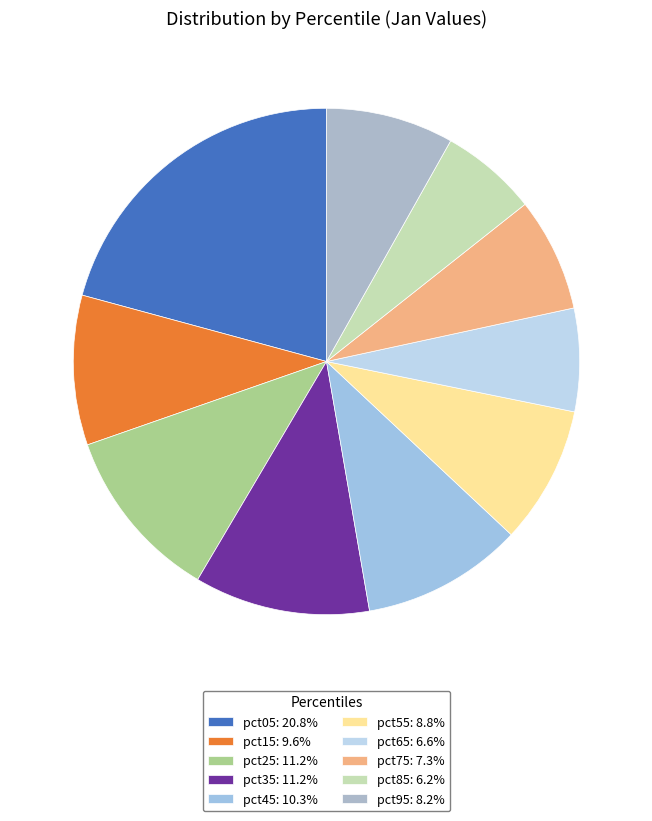

How many slices are in this pie chart?

10